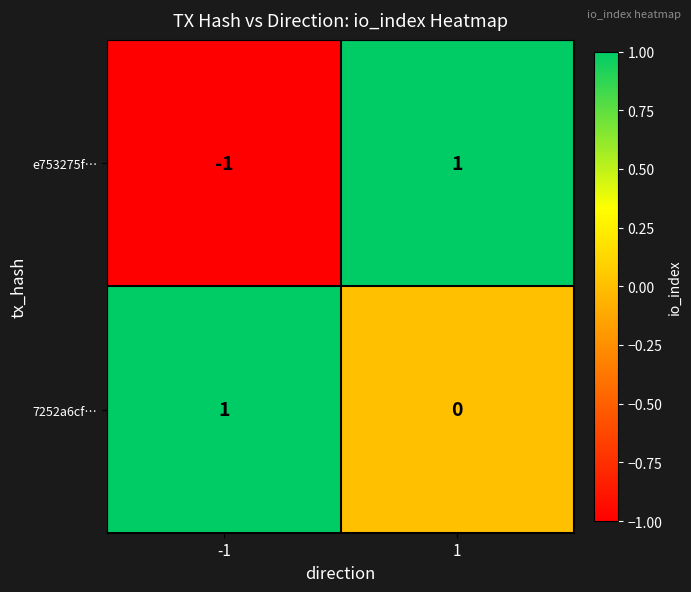

Rank the series by their average value, from highest to lowest.

7252a6cf…, e753275f…